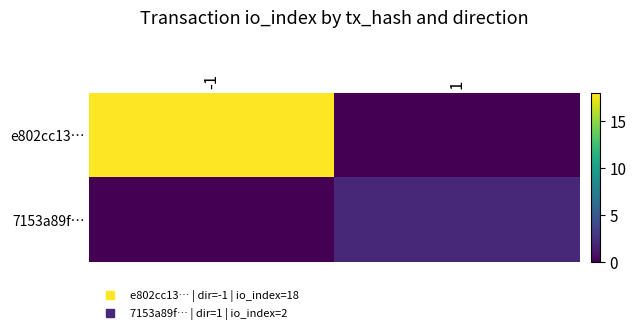

At how many categories does at least one series exceed 13?

1